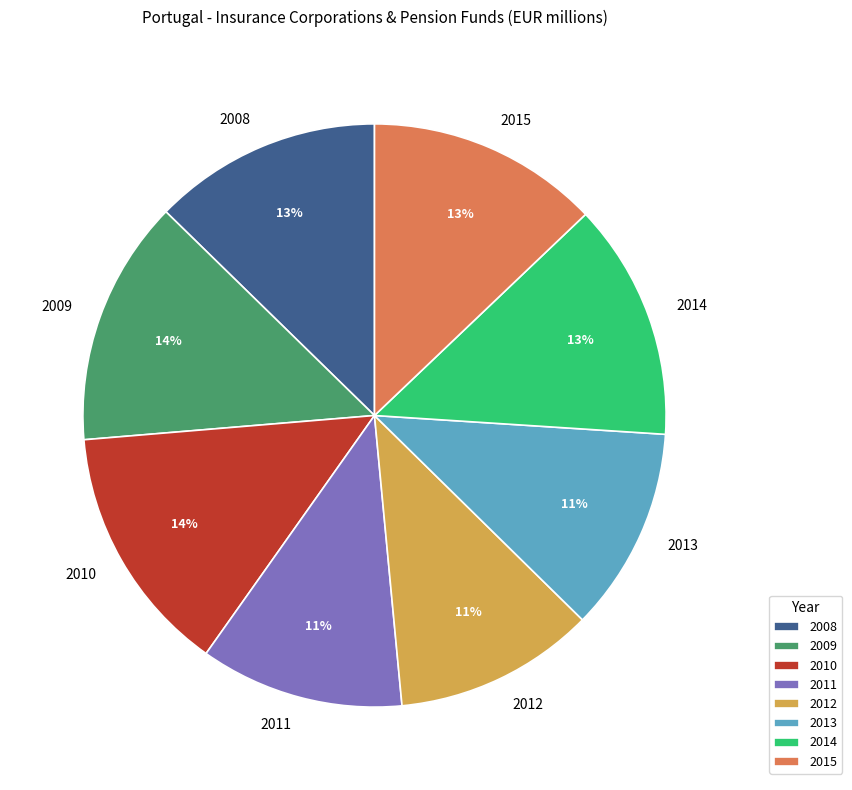

Is the sum of 2011 and 2008 greater than half?

No